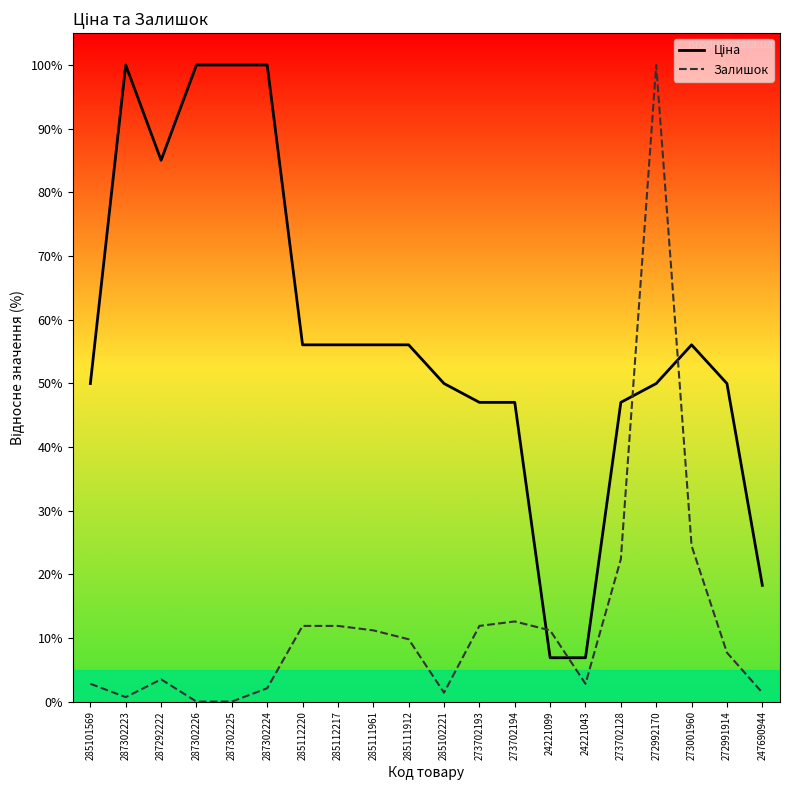

Is it true that Залишок equals -38.5 at 287302226?

False